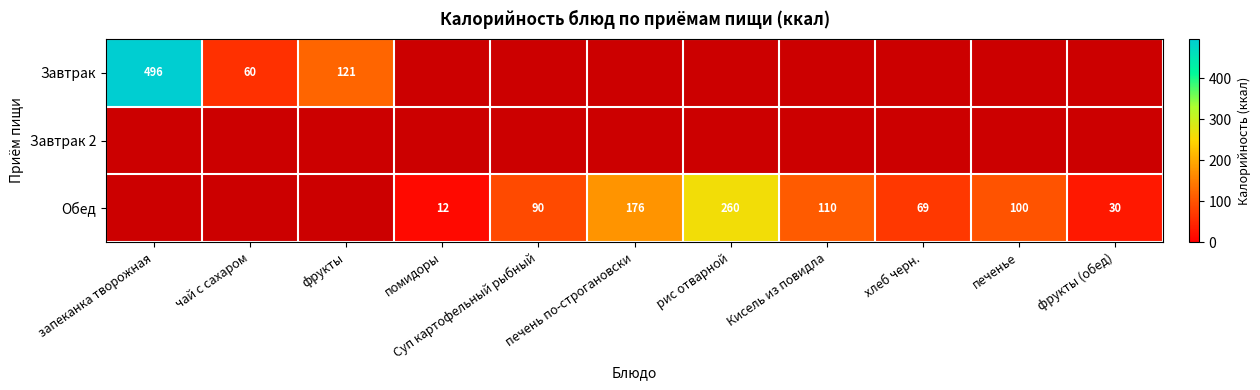

The value of Завтрак at чай с сахаром is 25. True or false?

False